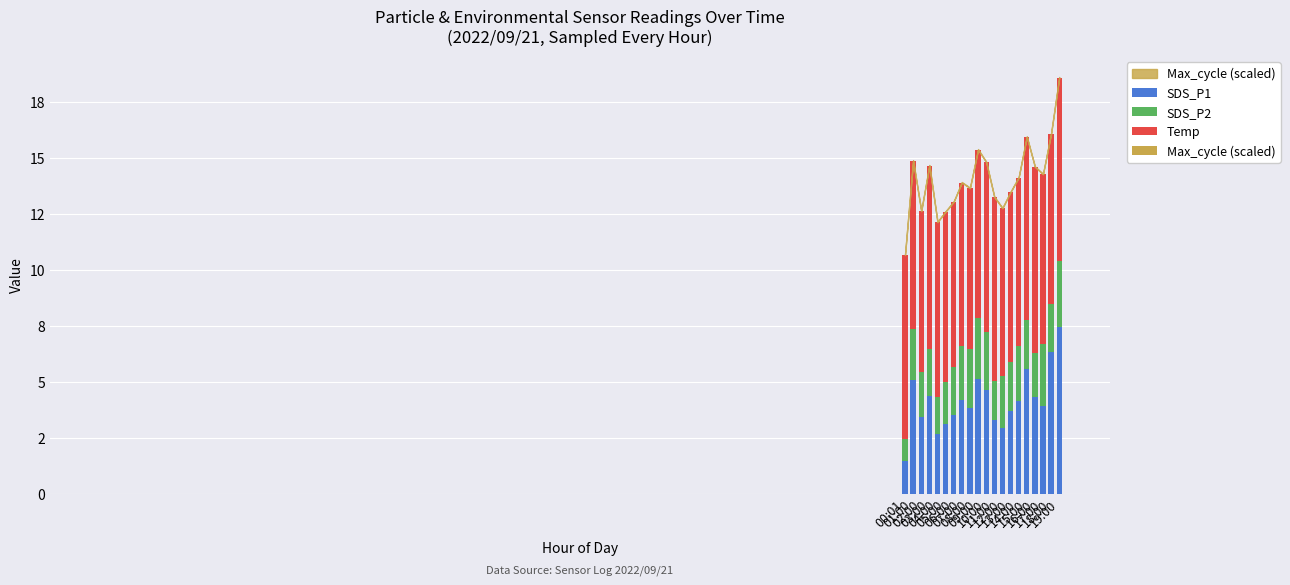

What is the value of the Temp bar at the 3rd from the left?

7.2